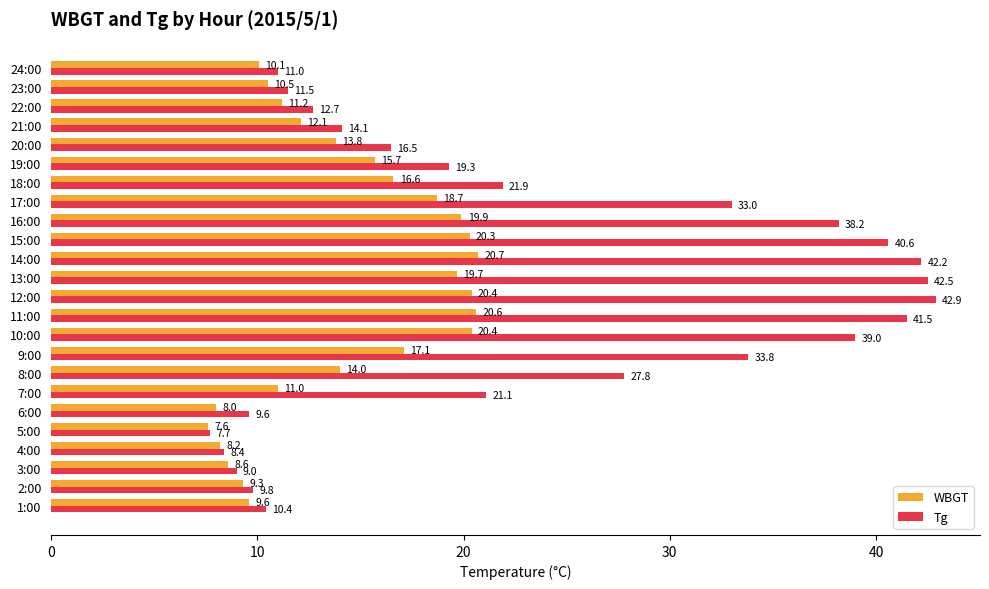

Which series has the largest range (max minus min)?

Tg